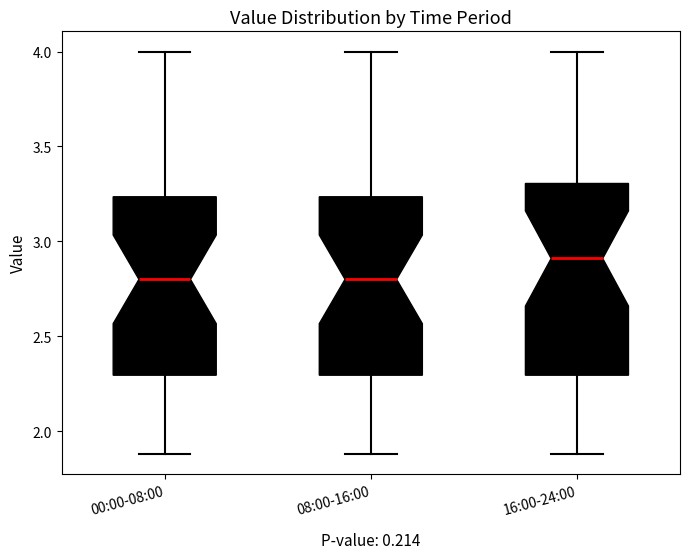

Where does the lower whisker of the box for 00:00-08:00 end on the y-axis? The values are not printed on the chart, so give them approximately, as read against the axis.

1.90